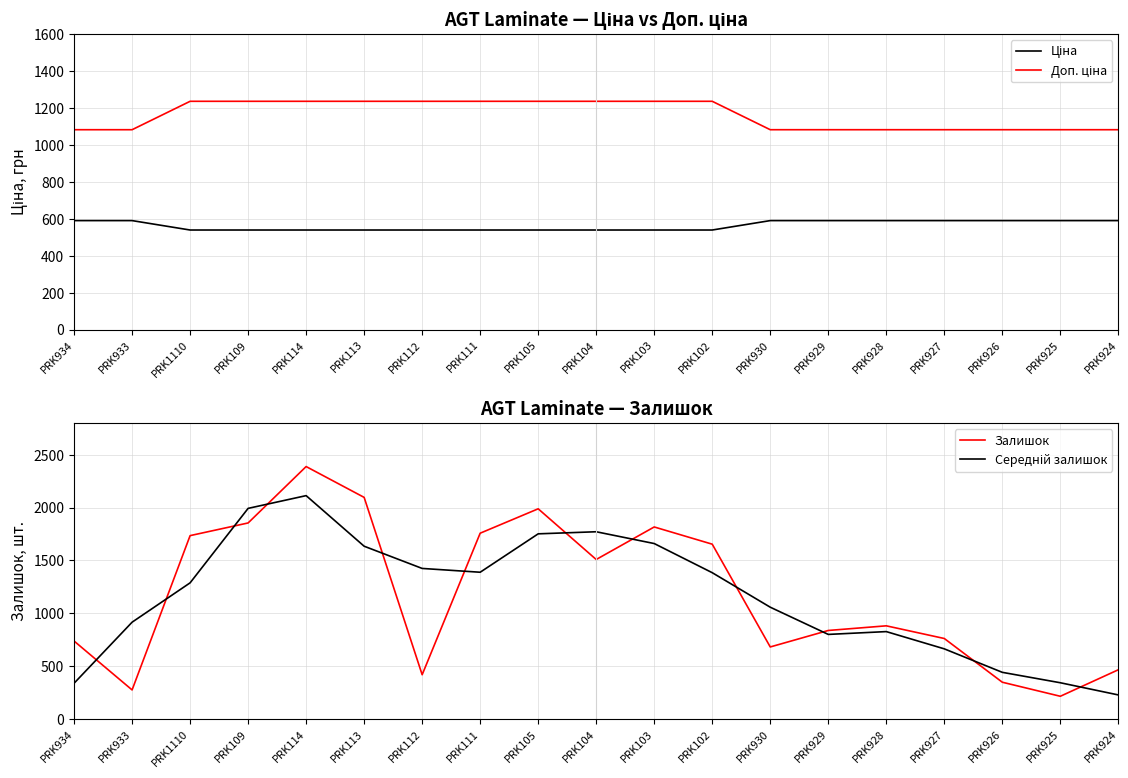

What is the average value of the Доп. ціна series?

1162.6